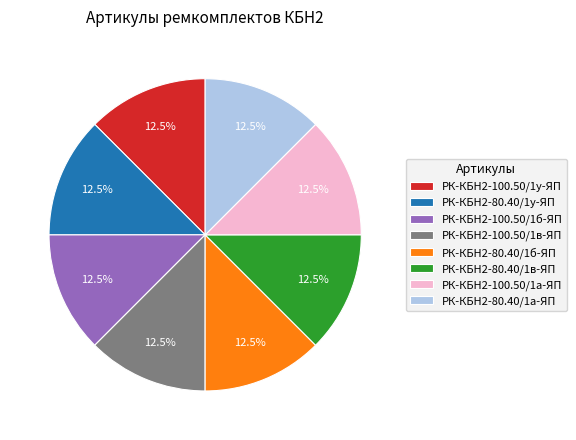

How many slices are in this pie chart?

8